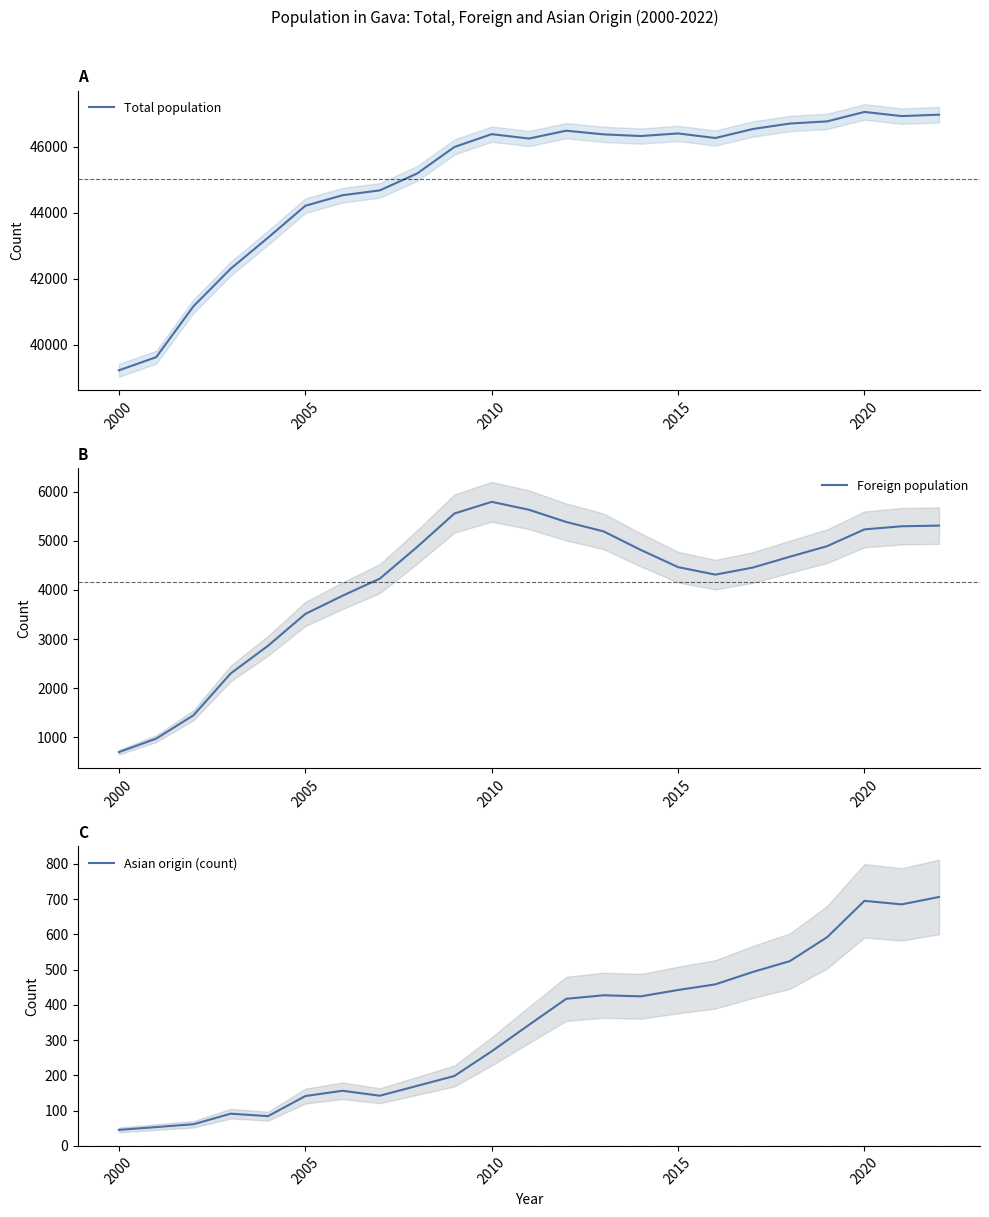

True or false: Foreign population has a value of 698 at 2000.

True